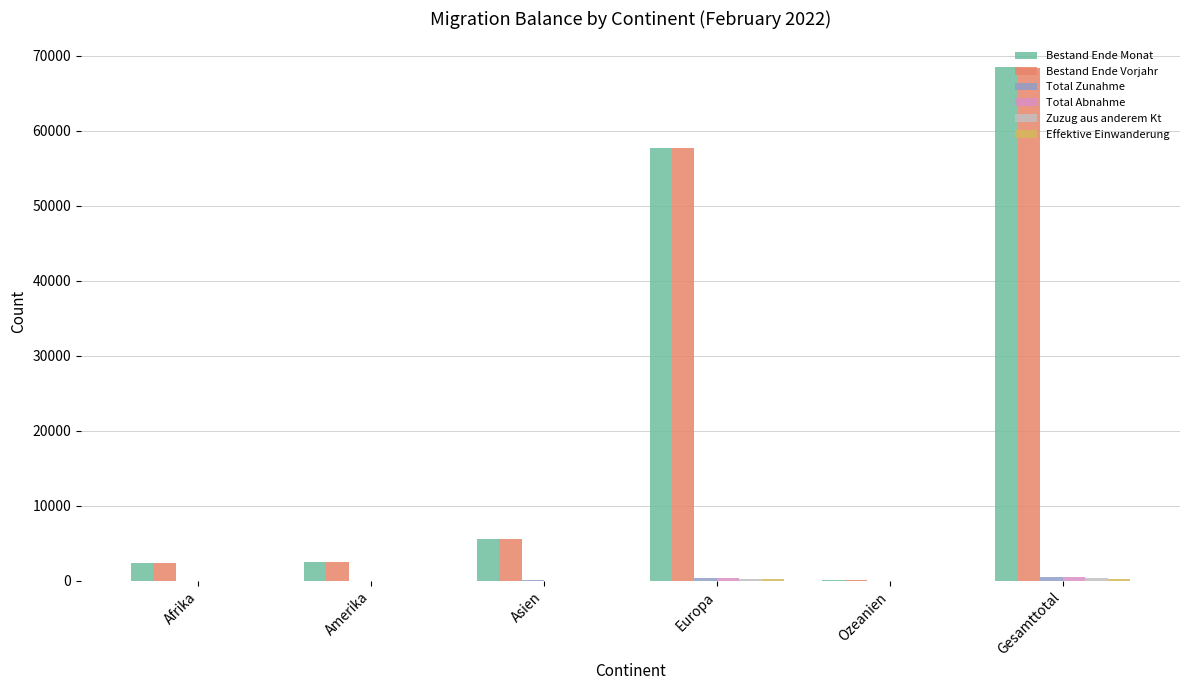

What is the sum of all Bestand Ende Monat values?

136993